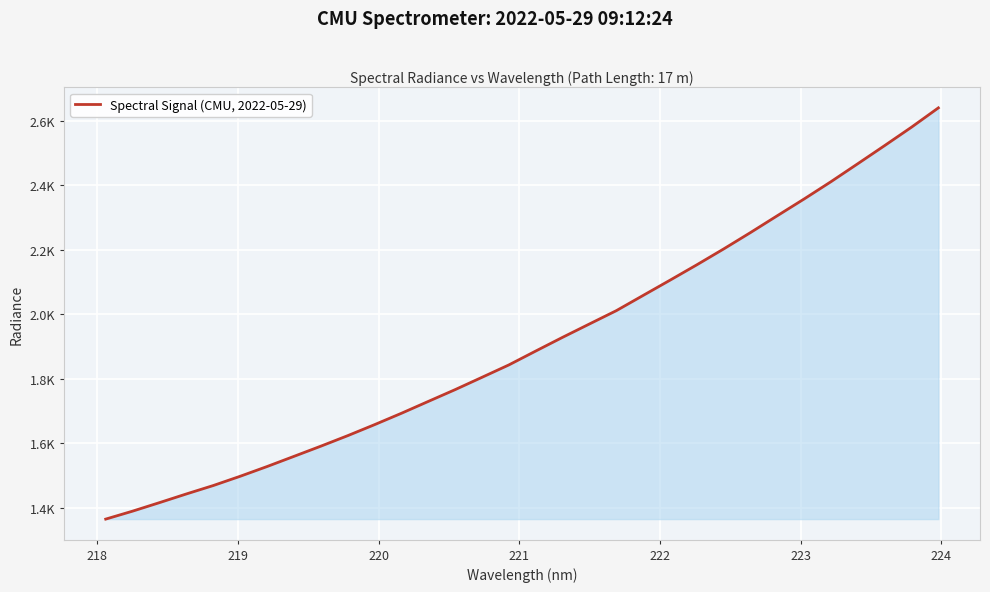

What is the average value?

1912.9